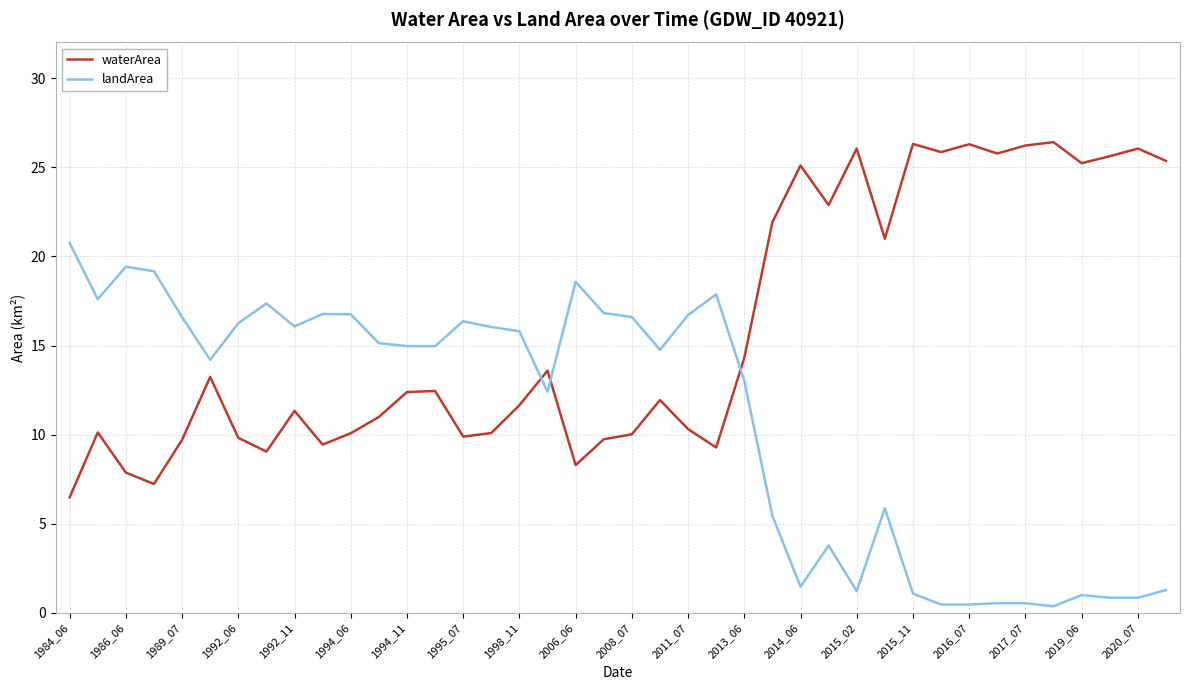

How many times do landArea and waterArea cross each other?

3